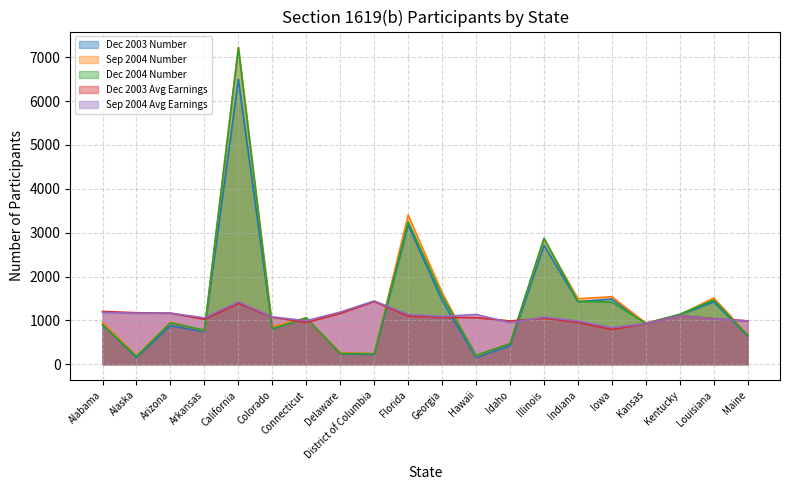

Read the Dec 2004 Number value at Illinois.

2875